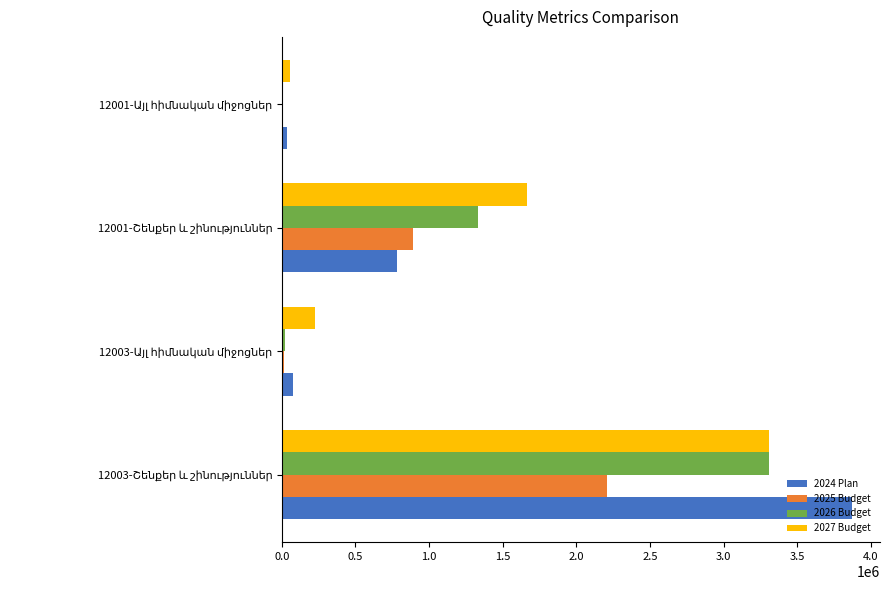

What is the greatest value displayed?

3867523.8